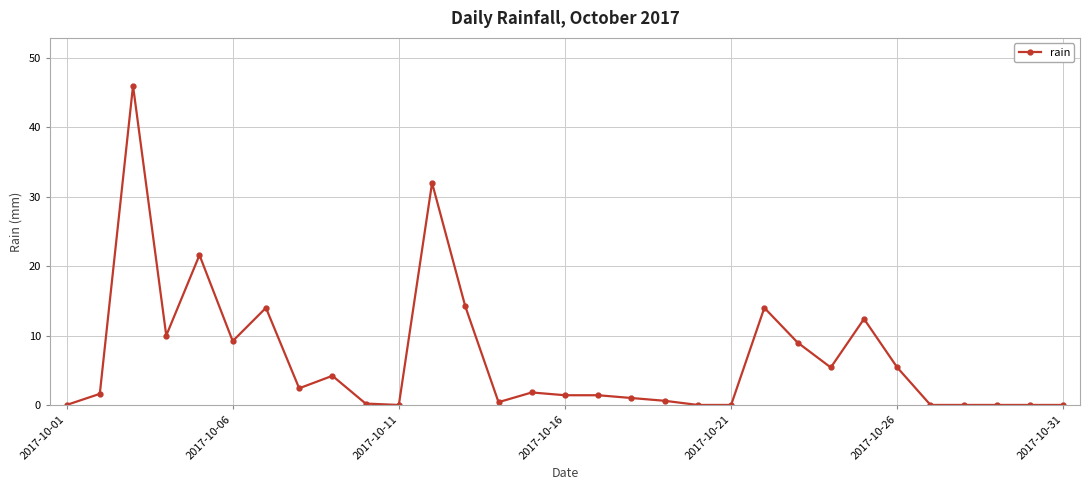

What is the value of the 22nd point from the left?

14.0